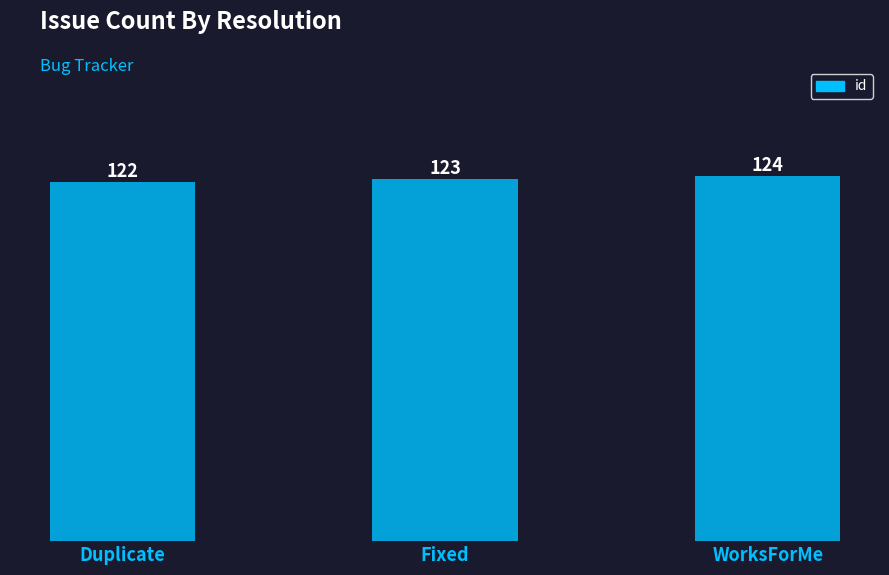

Does the chart contain any negative values?

No